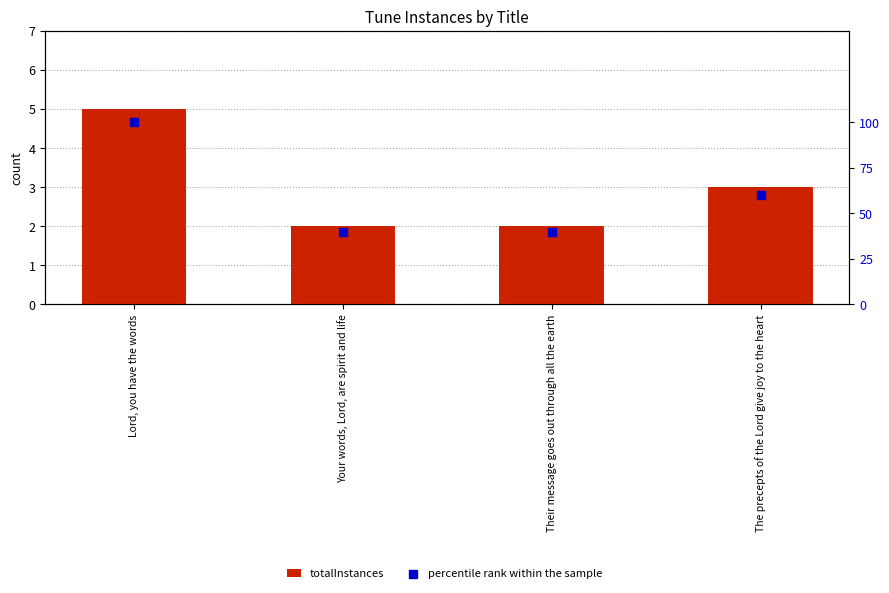

Which series contains the lowest Y value?

totalInstances